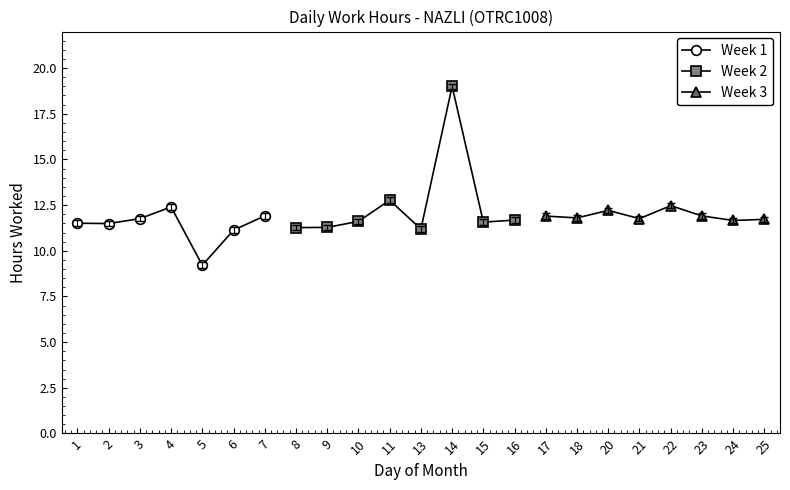

Which label corresponds to the largest value in the chart?

14